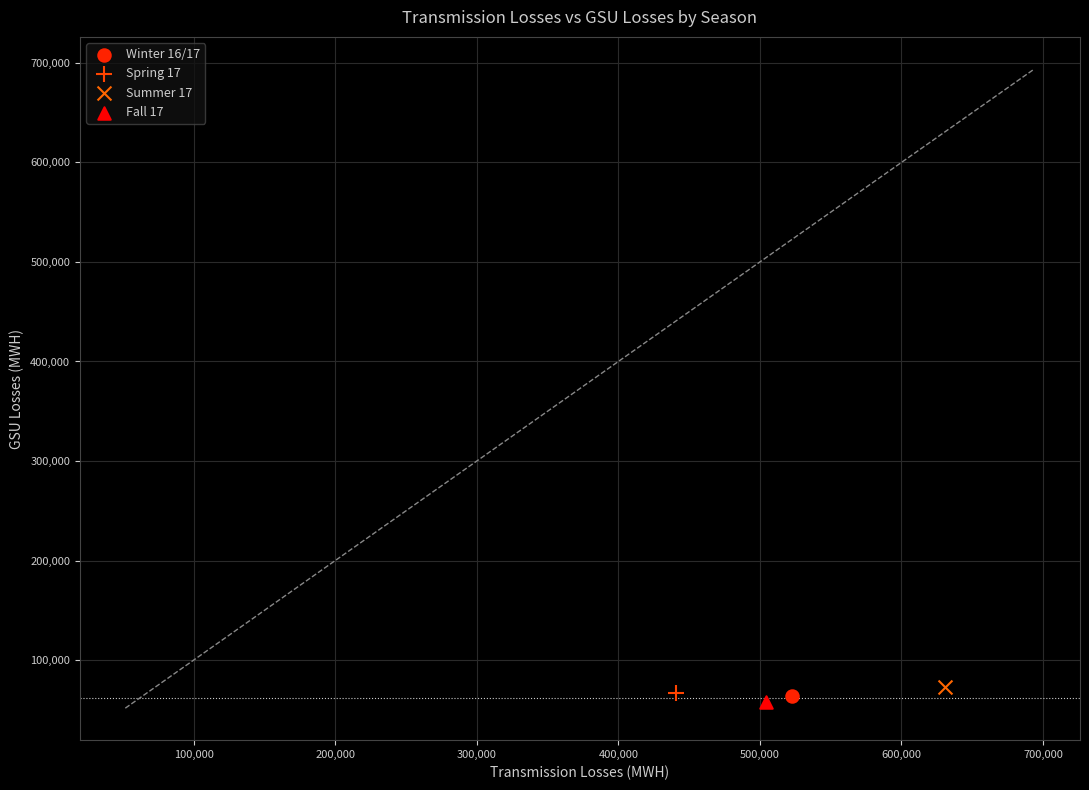

Which series contains the highest Y value?

Summer 17